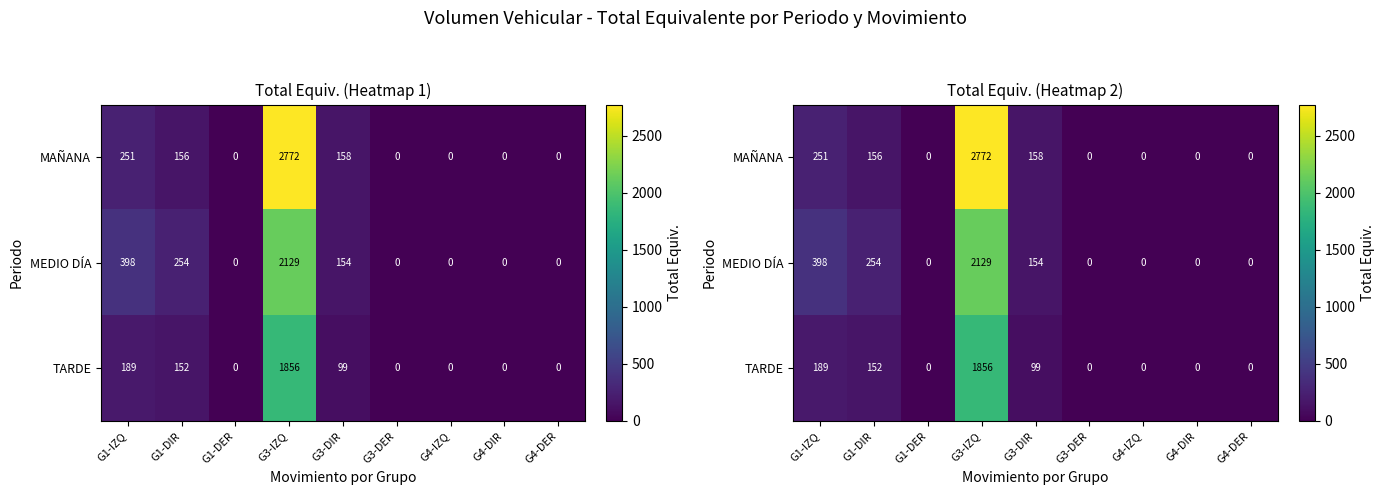

Which has a higher value, G3-DIR or G4-DER?

G3-DIR